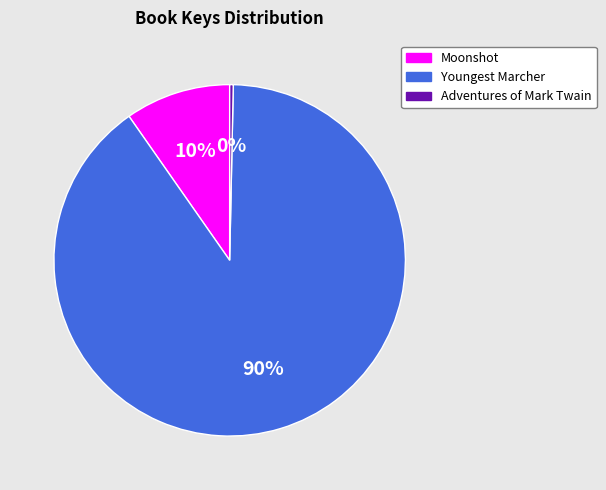

Between Adventures of Mark Twain and Moonshot, which is larger?

Moonshot